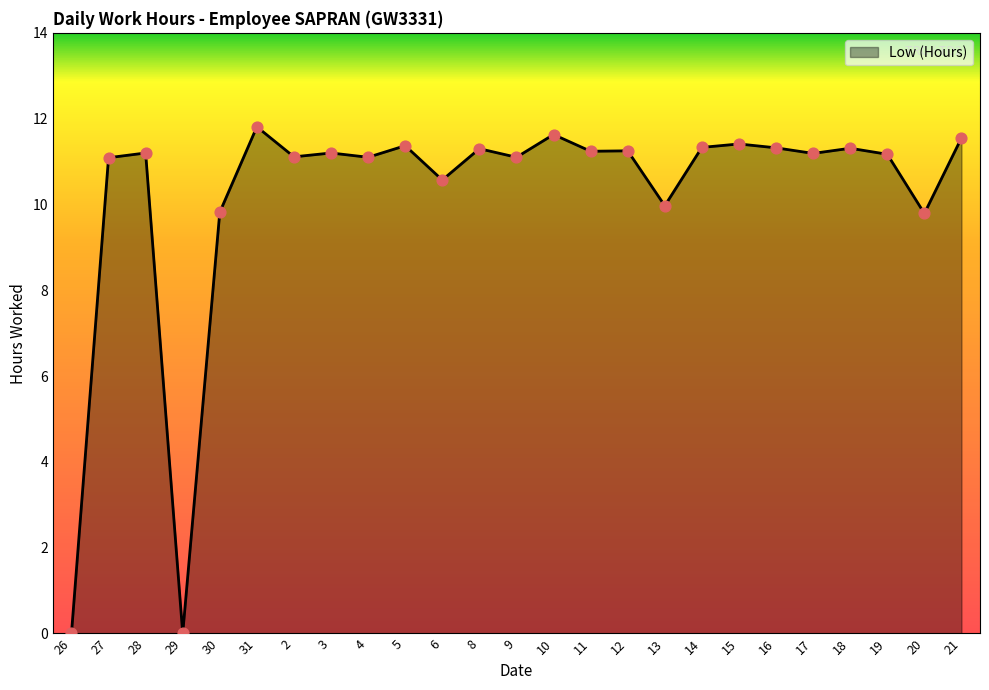

Approximately how many times larger is the value at 17 compared to 6?

1.1